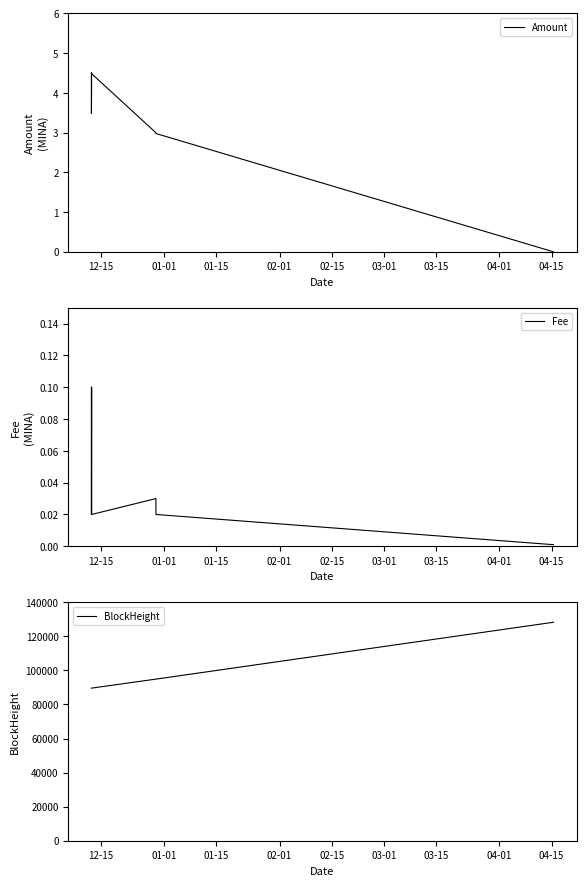

At 01-01, list the series in order from smallest to largest.

Fee, Amount, BlockHeight